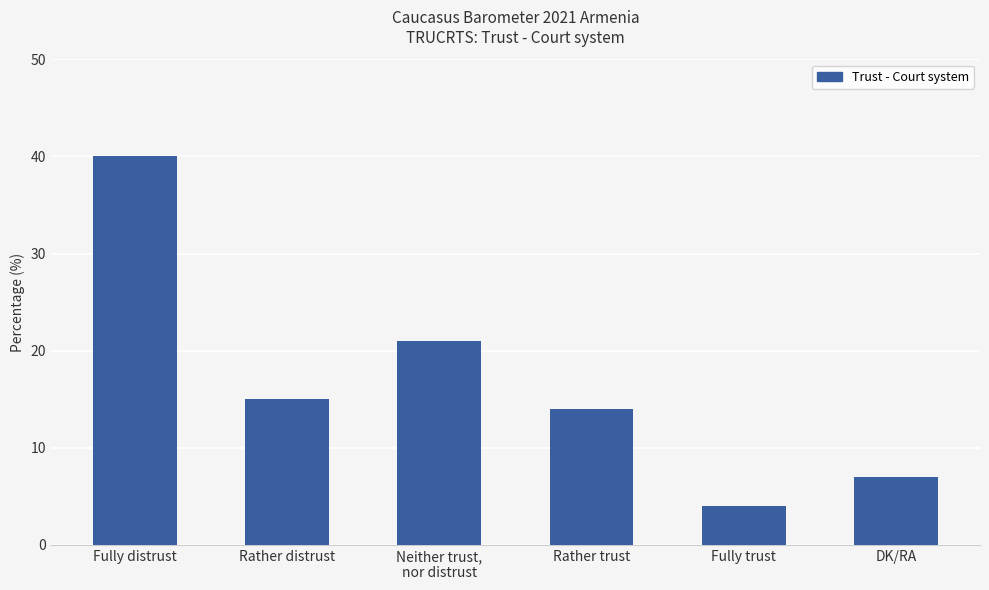

Between Fully distrust and Rather distrust, which is larger?

Fully distrust